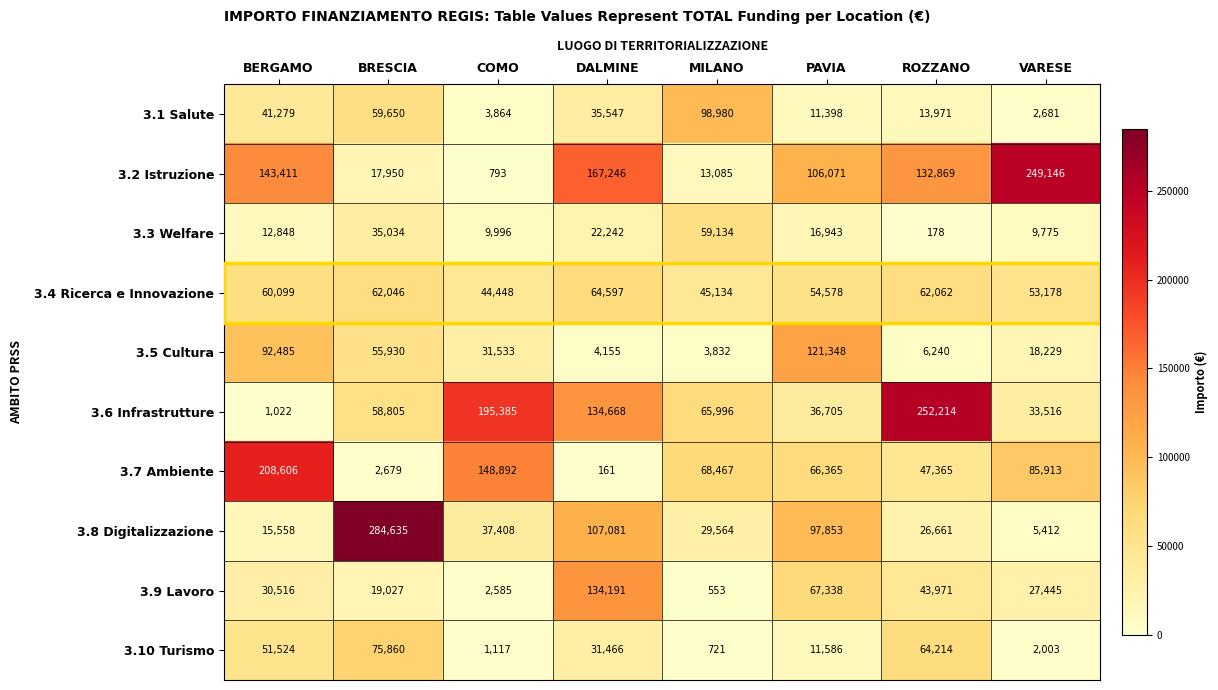

Which category has the highest value across all series?

BRESCIA